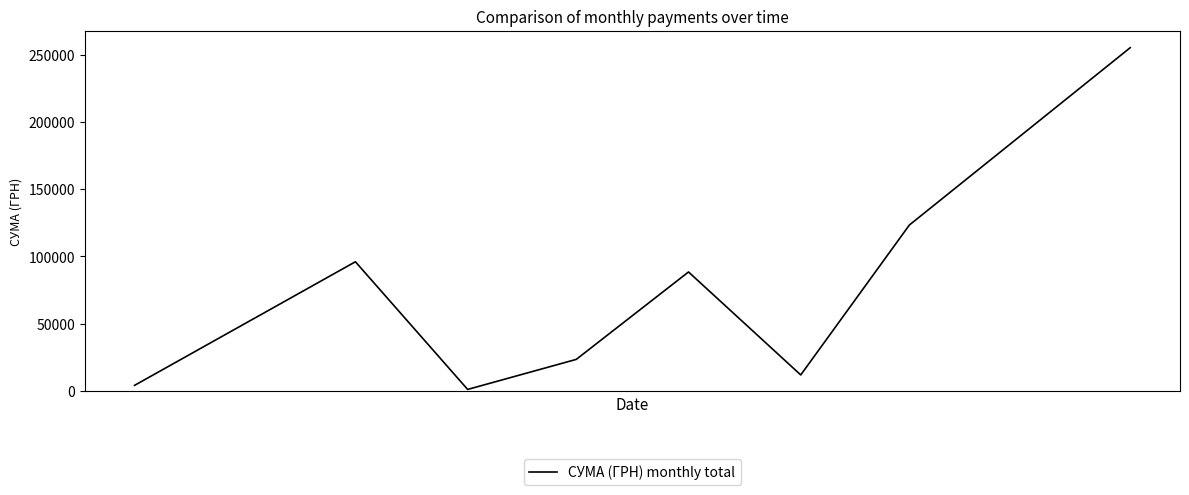

True or false: the data has more than 1 interior local peaks.

True